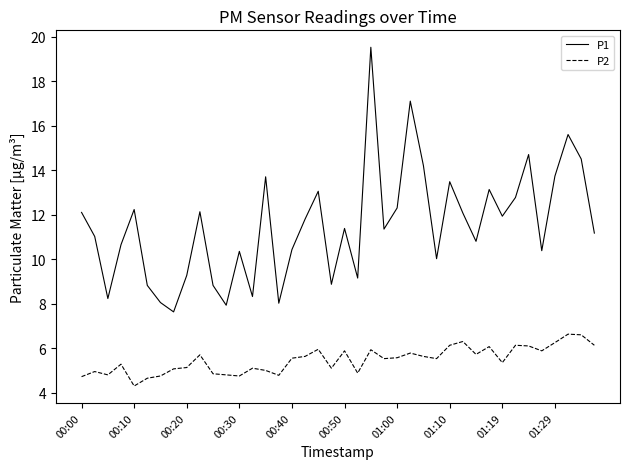

Which series has the largest range (max minus min)?

P1